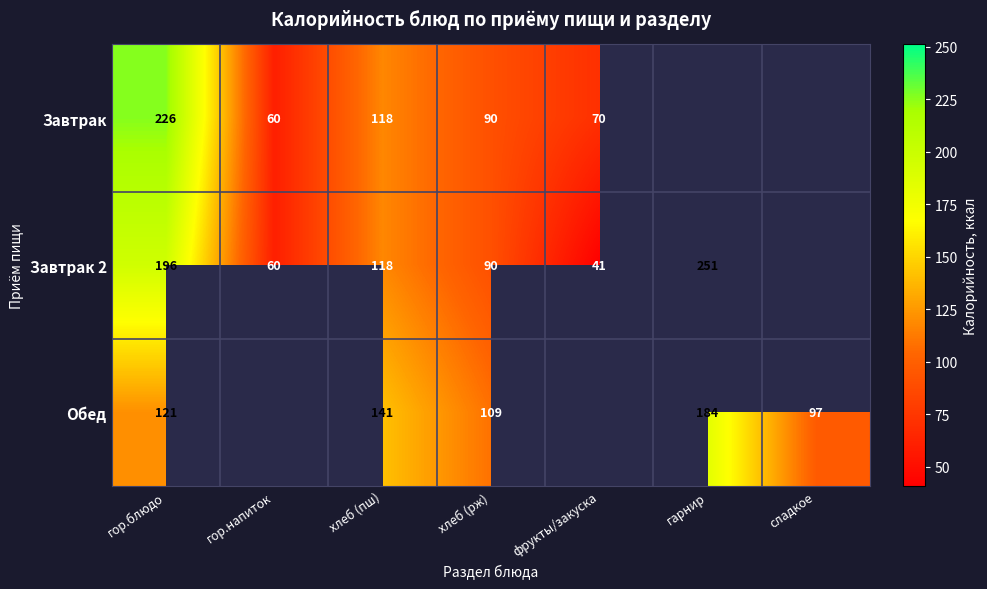

The value of Обед at хлеб (рж) is 109. True or false?

True